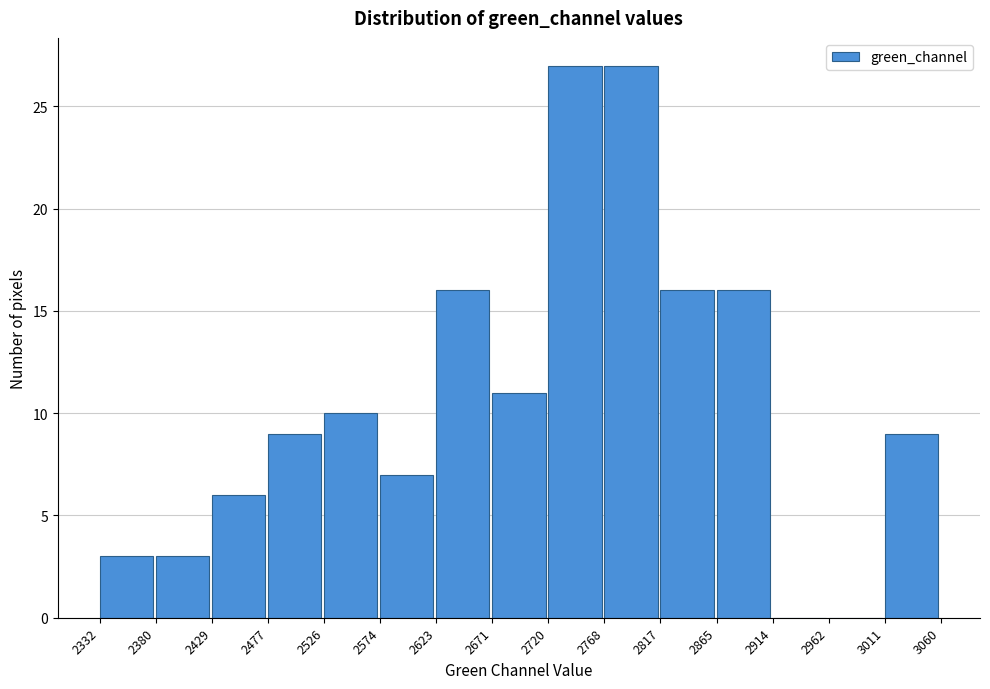

Reading left to right, list every bar in this chart as the range it spans on the x-axis followed by its height. The values are not printed on the chart, so give them approximately, as read against the axis.

2332 to 2380: 3
2380 to 2429: 3
2429 to 2477: 6
2477 to 2526: 9
2526 to 2574: 10
2574 to 2623: 7
2623 to 2671: 16
2671 to 2720: 11
2720 to 2768: 27
2768 to 2817: 27
2817 to 2865: 16
2865 to 2914: 16
2914 to 2962: 0
2962 to 3011: 0
3011 to 3060: 9